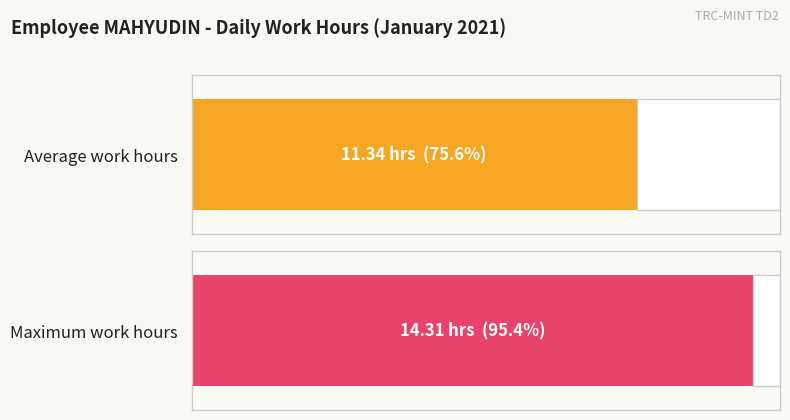

What is the greatest value displayed?

14.3